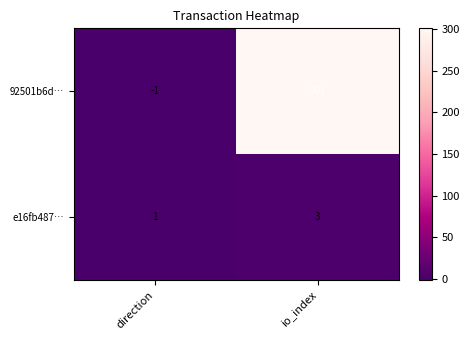

Rank the series by their average value, from lowest to highest.

e16fb487…, 92501b6d…